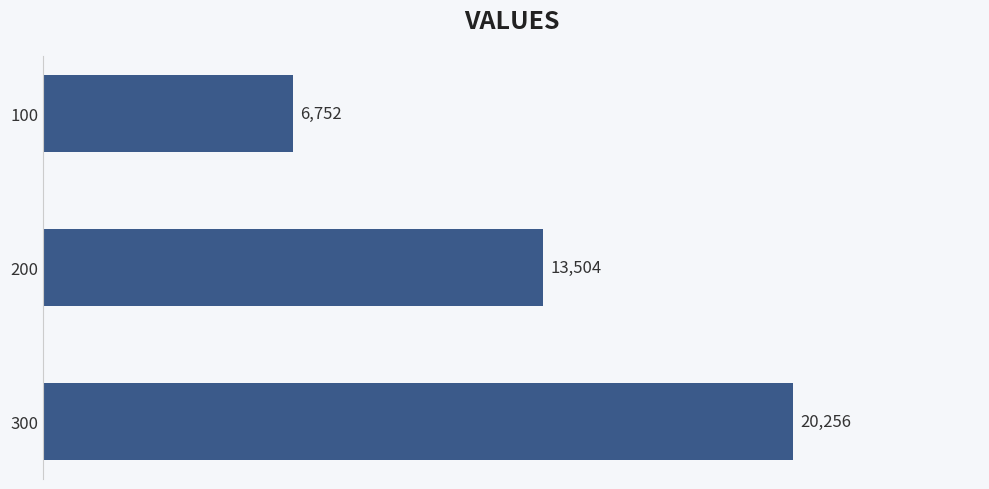

How many data points are less than 13504?

1